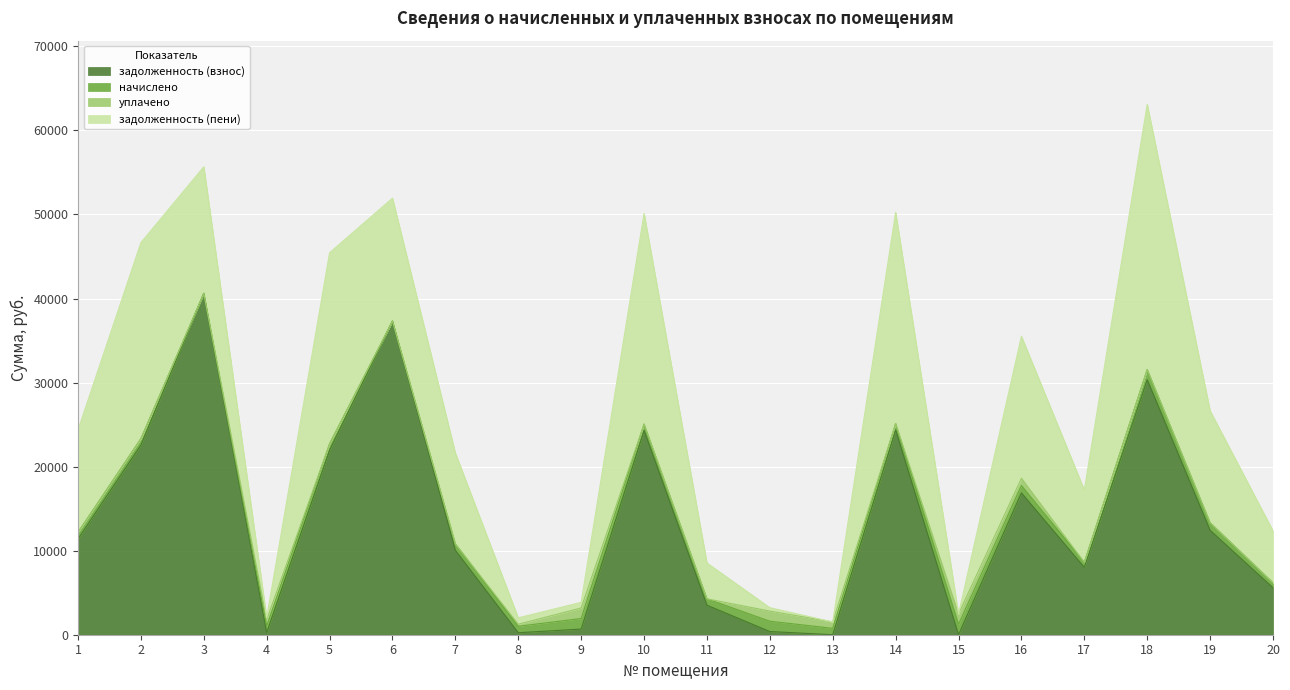

At which category is the sum across all series the highest?

18